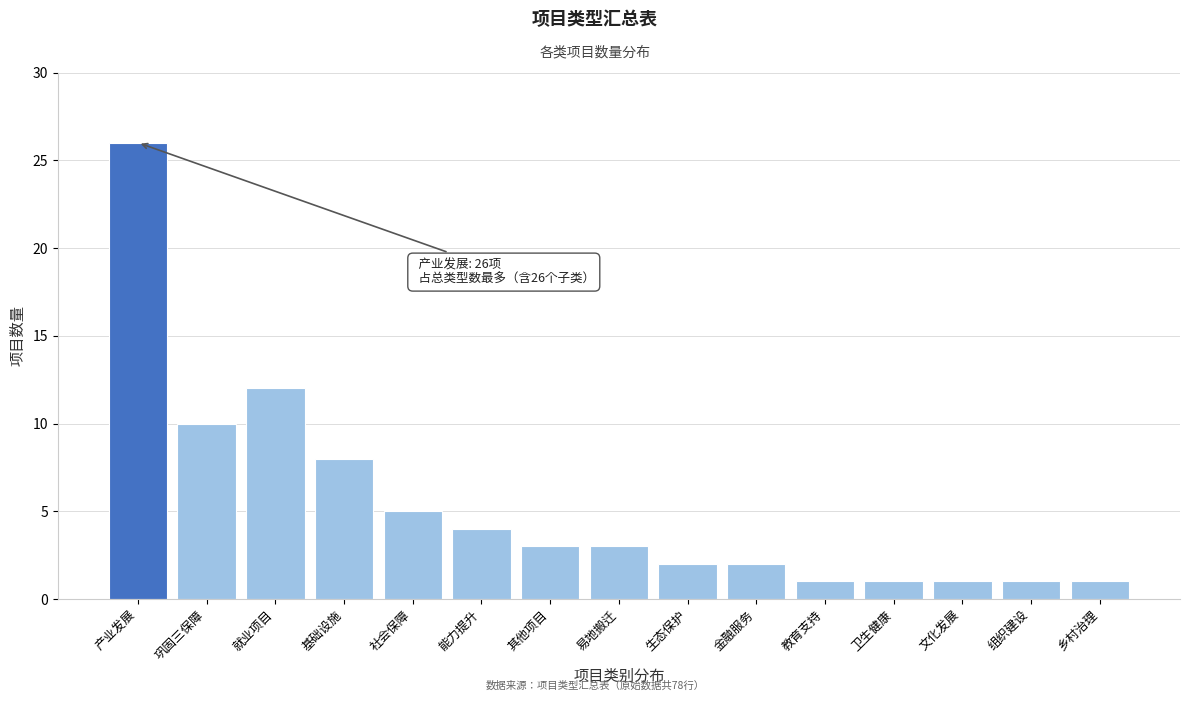

Reading right to left, list all the values displayed in this chart.

乡村治理=1	组织建设=1	文化发展=1	卫生健康=1	教育支持=1	金融服务=2	生态保护=2	易地搬迁=3	其他项目=3	能力提升=4	社会保障=5	基础设施=8	就业项目=12	巩固三保障=10	产业发展=26